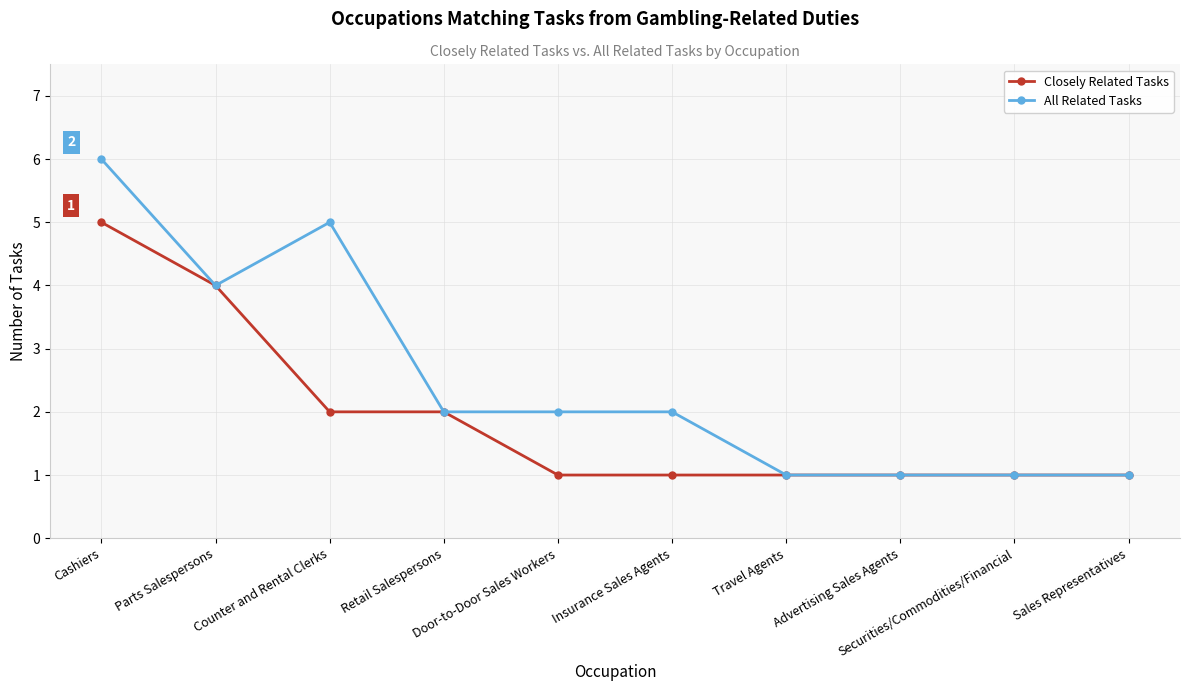

How many All Related Tasks values are between 1 and 4?

8